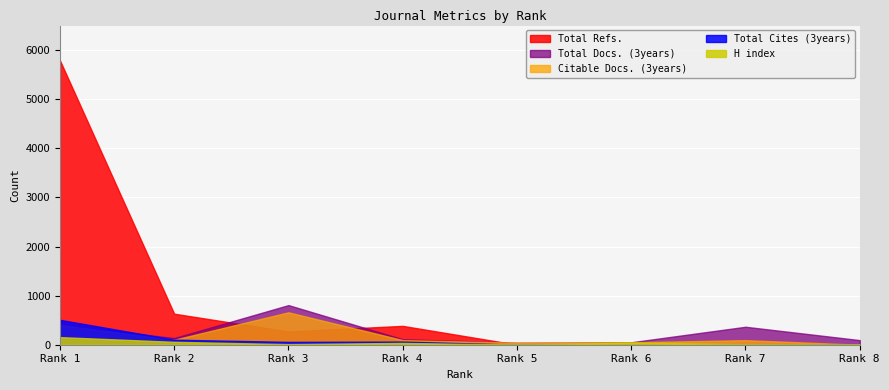

What are all the series names shown in the legend?

Total Refs., Total Docs. (3years), Citable Docs. (3years), Total Cites (3years), H index